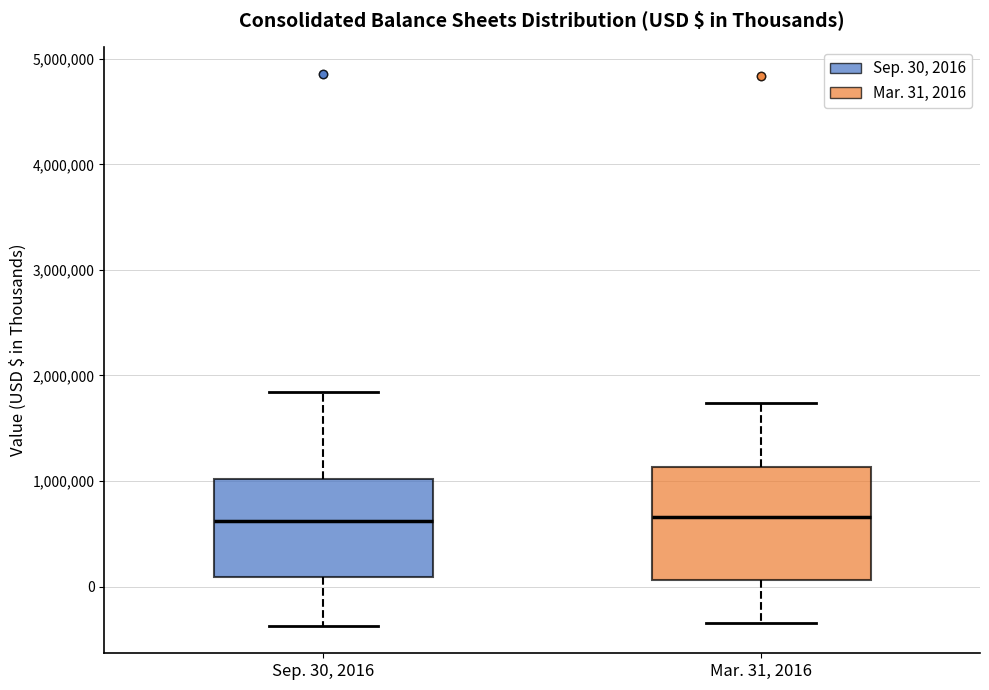

Reading left to right, transcribe this box plot: for each box, give where its median line is, the range the box spans, and where its two whiskers end, as read against the y-axis. The values are not printed on the chart, so give them approximately, as read against the axis.

Sep. 30, 2016: median 600000, box 100000 to 1000000, whiskers -400000 to 1800000
Mar. 31, 2016: median 700000, box 100000 to 1100000, whiskers -300000 to 1700000